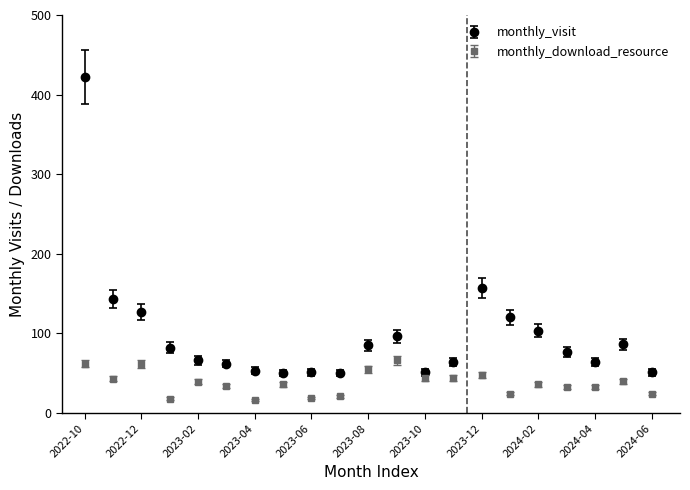

Which series has the largest range (max minus min)?

monthly_visit